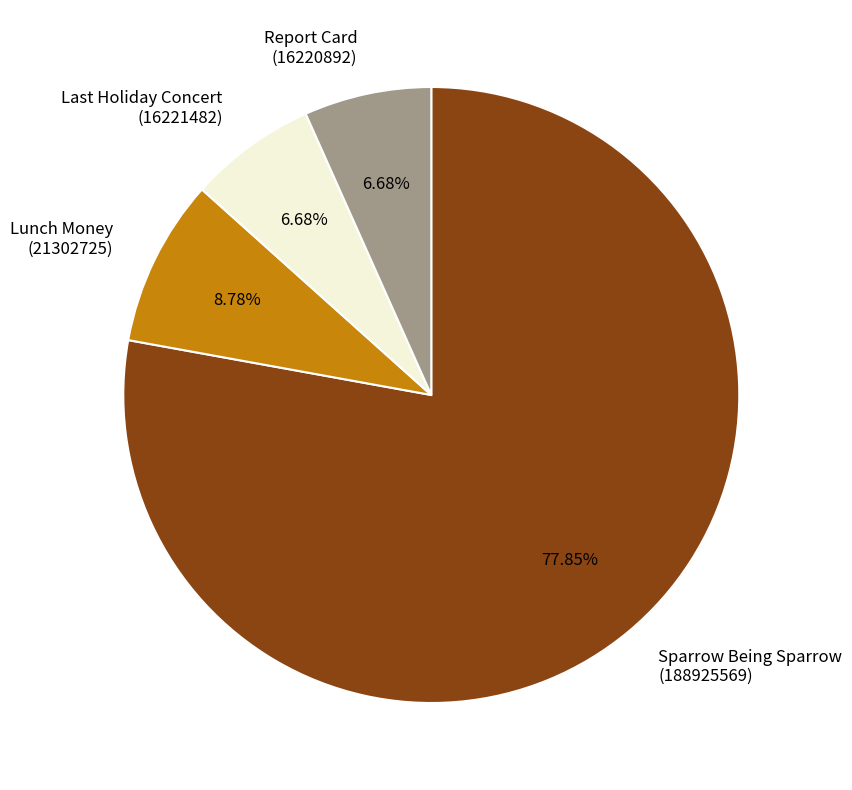

Is there a majority slice in this chart?

Yes